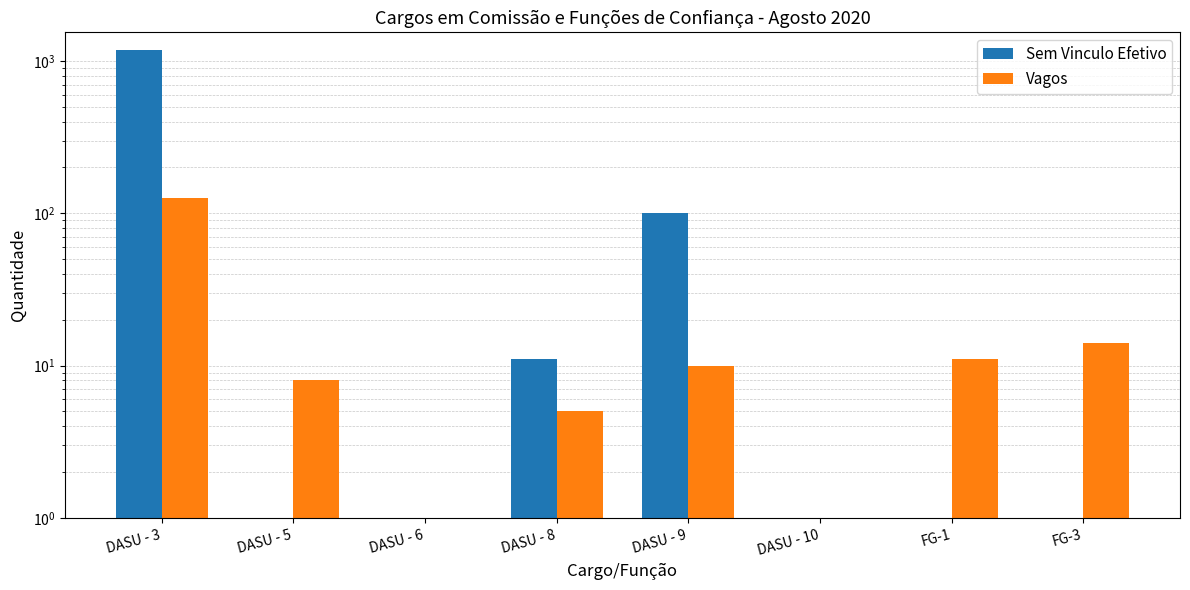

Rank the series at DASU - 10 from lowest to highest value.

Sem Vinculo Efetivo, Vagos